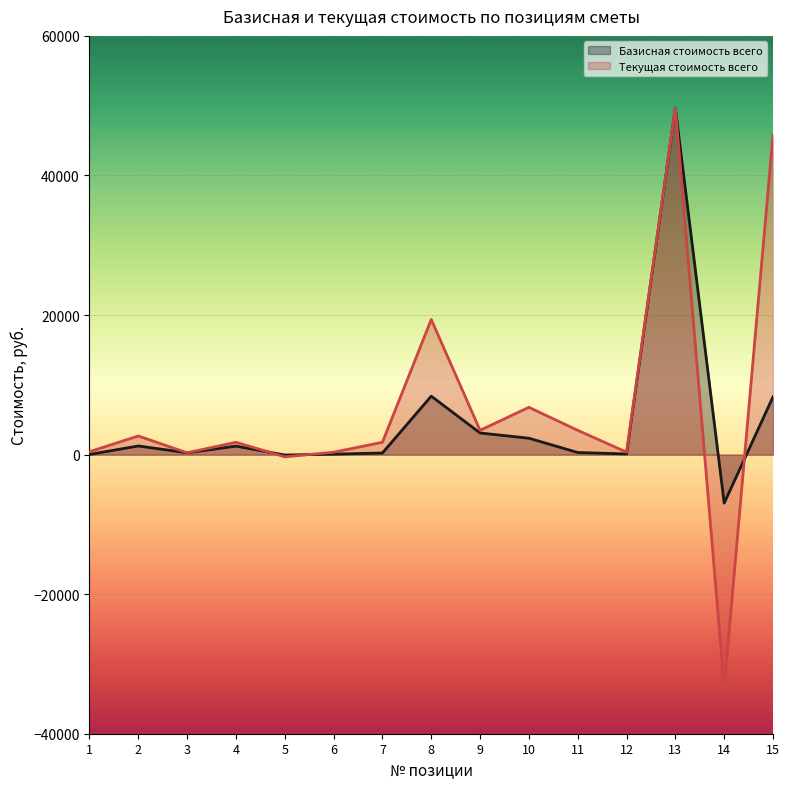

How many values in Базисная стоимость всего are below zero?

2